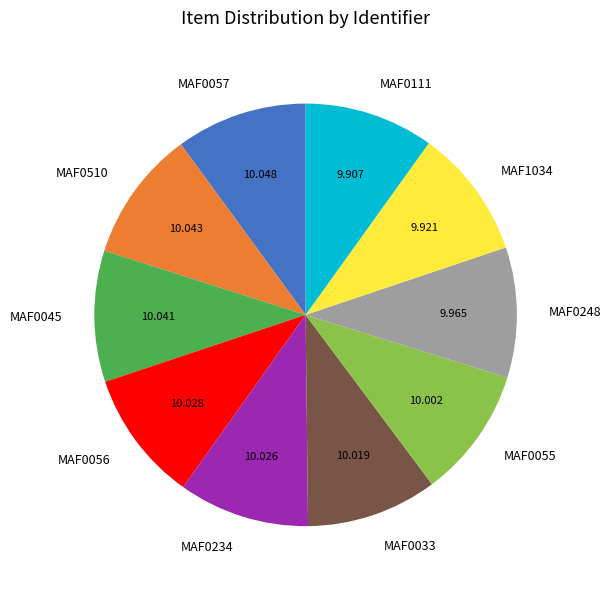

Is there any slice that represents more than half of the pie?

No